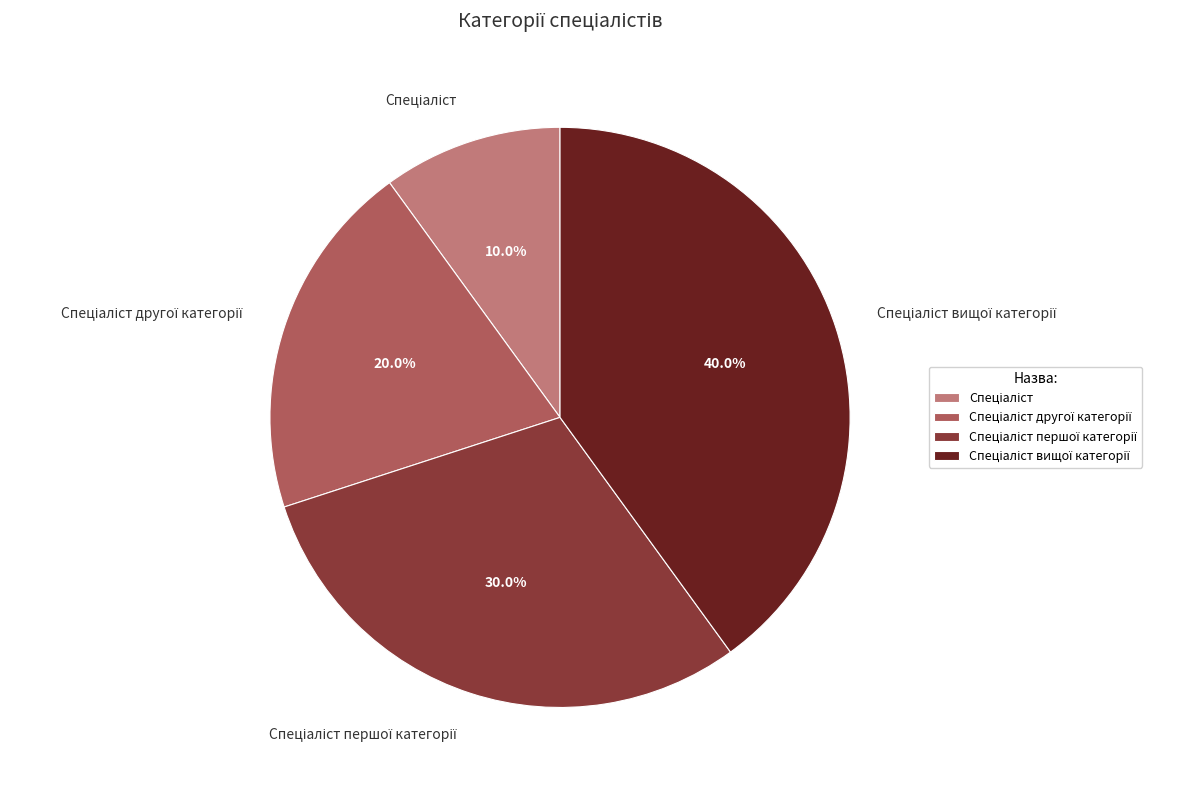

Is there a majority slice in this chart?

No